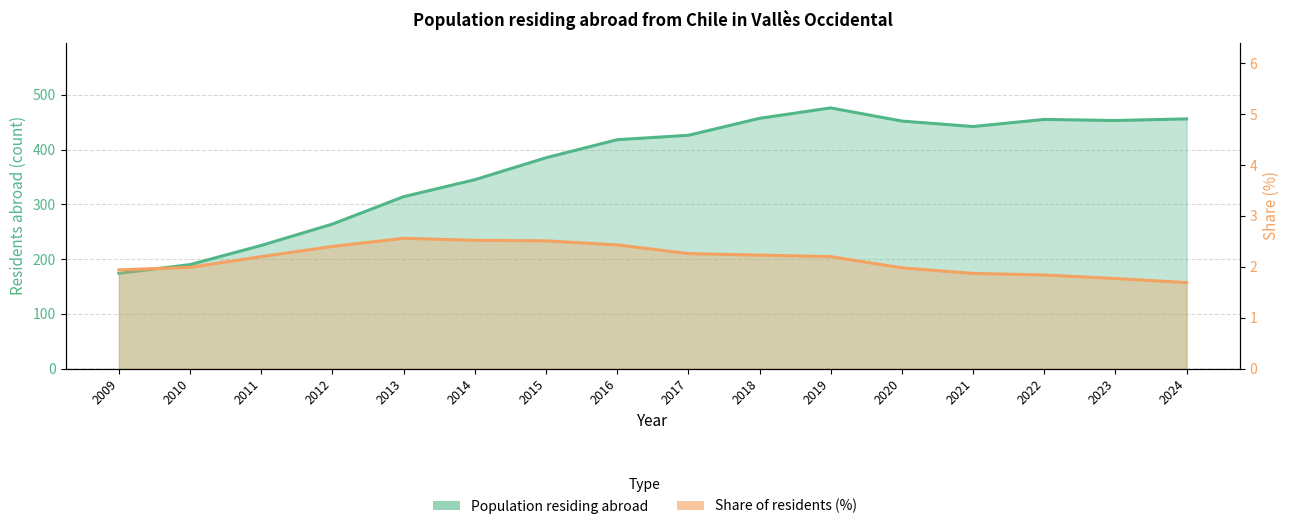

Which category has the lowest value across all series?

2024